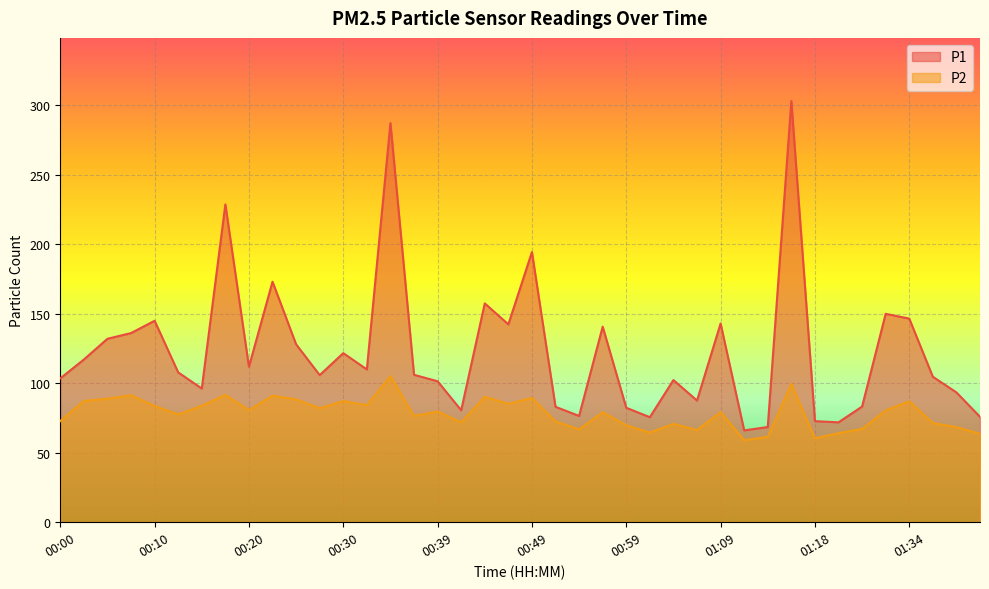

At which label is P1 closest to 184?

00:49